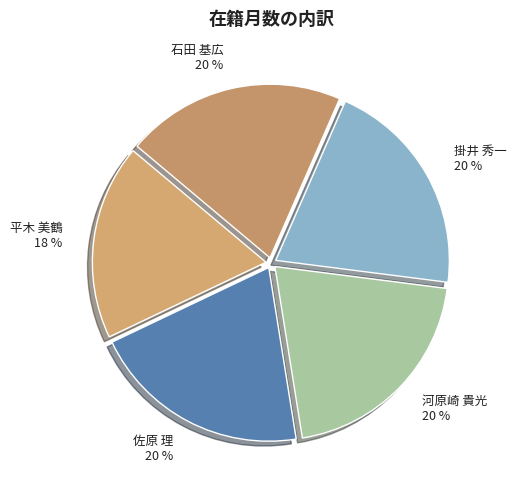

Approximately how many times larger is the value at 河原崎 貴光 compared to 平木 美鶴?

1.1